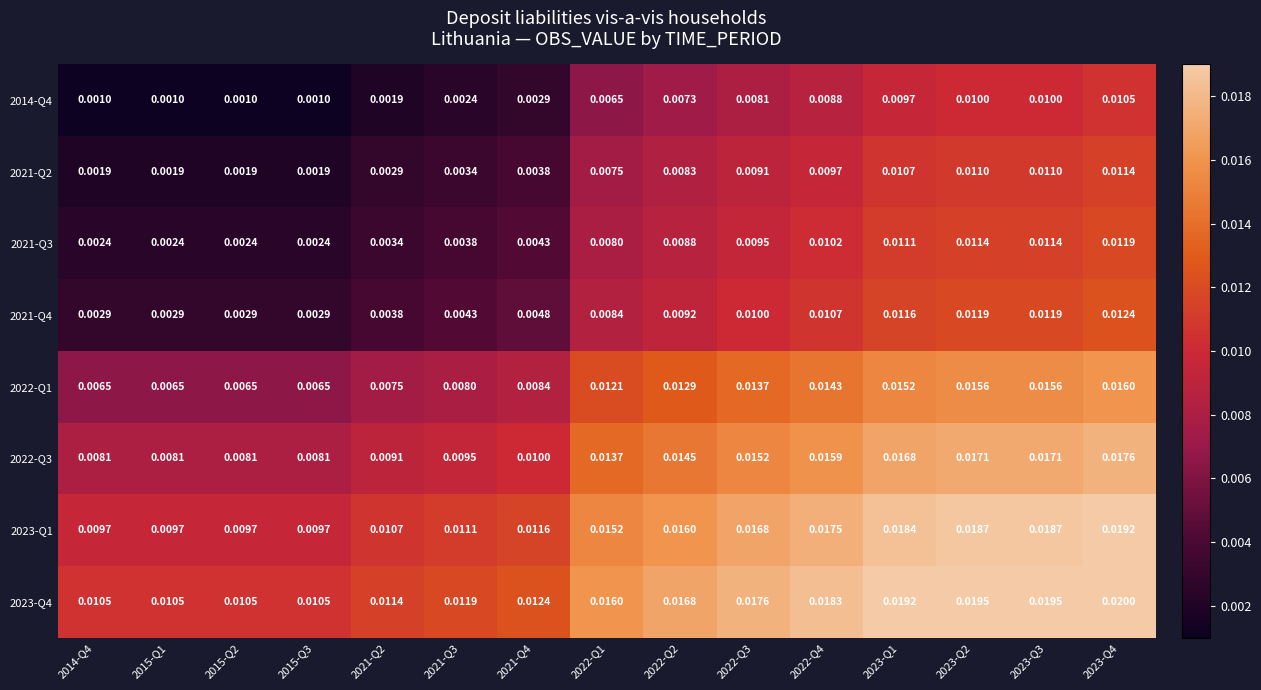

How many categories are shown in the chart?

15